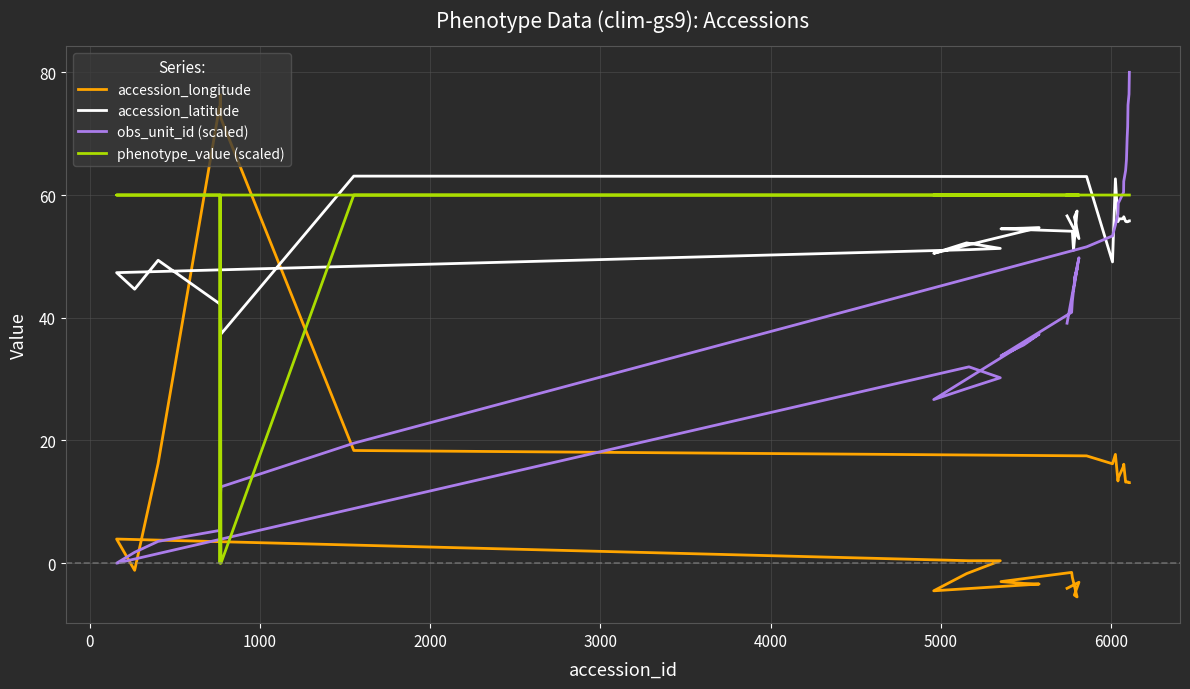

What is the maximum value shown in the chart?

80.0